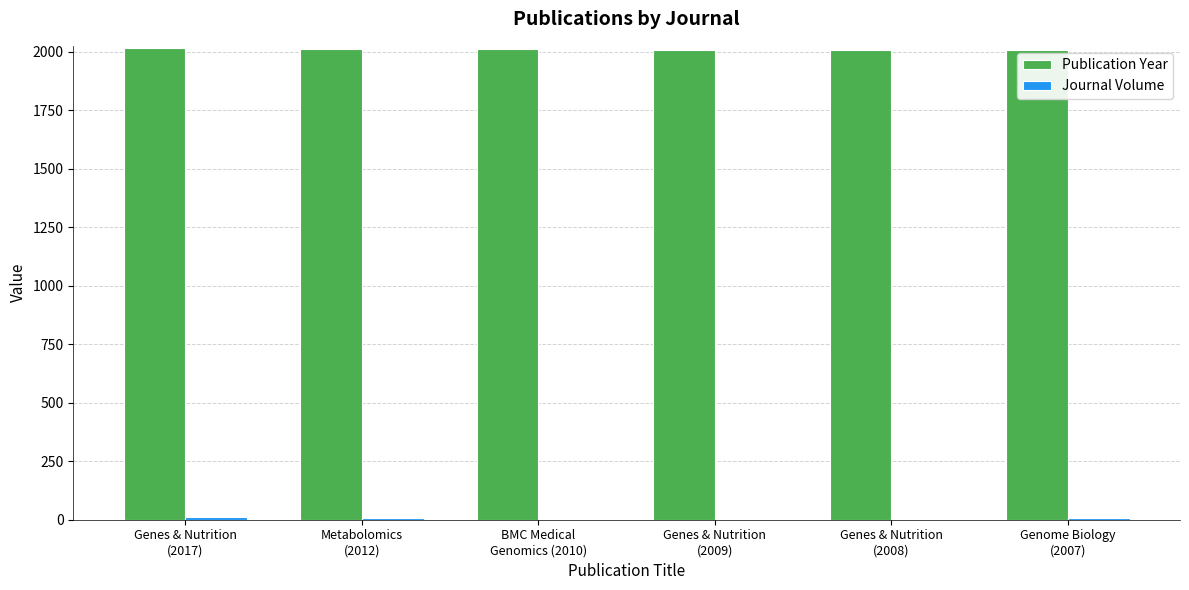

Which series has the largest total across all categories?

Publication Year